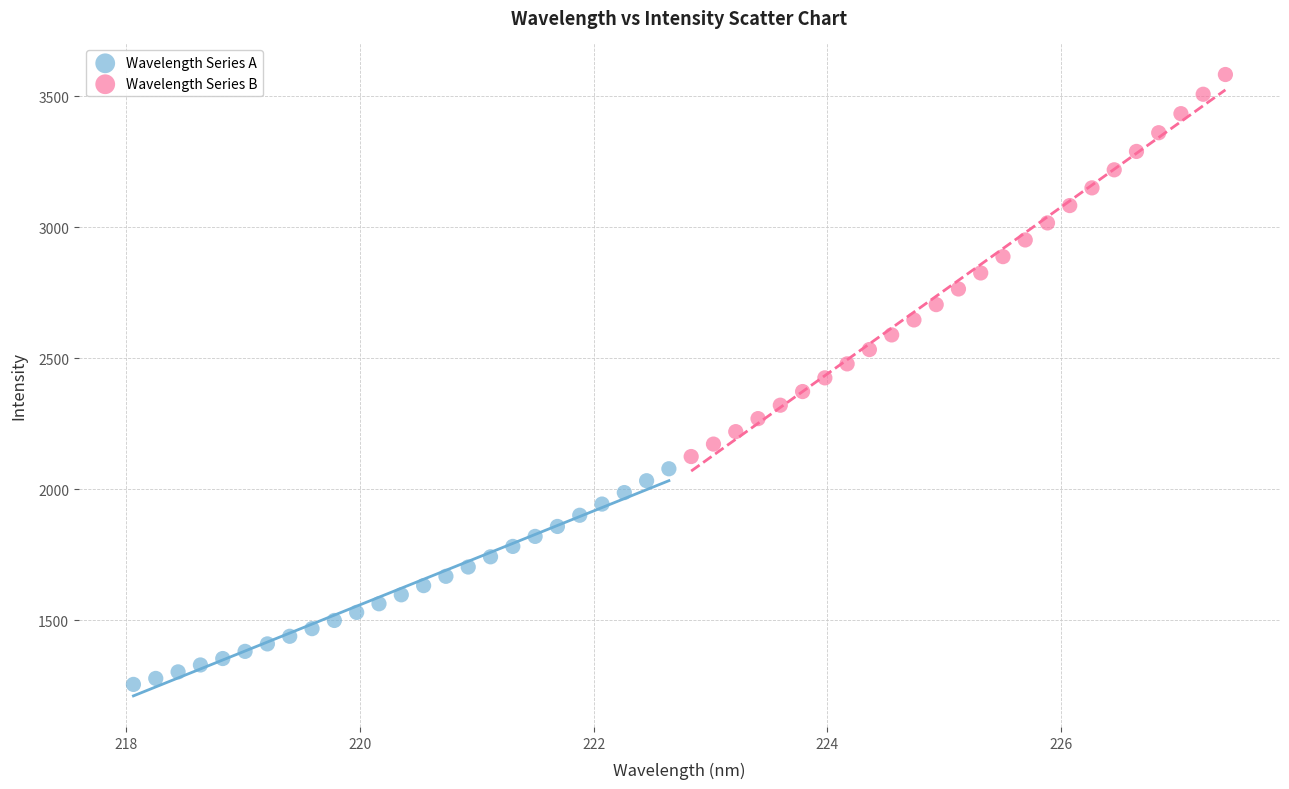

What are all the series names shown in the legend?

Wavelength Series A, Wavelength Series B